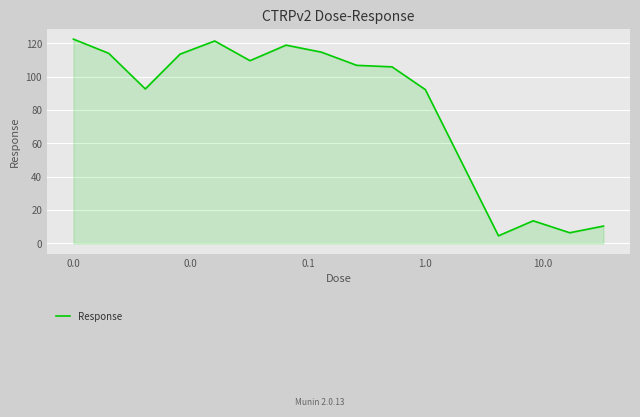

What is the greatest value displayed?

122.4